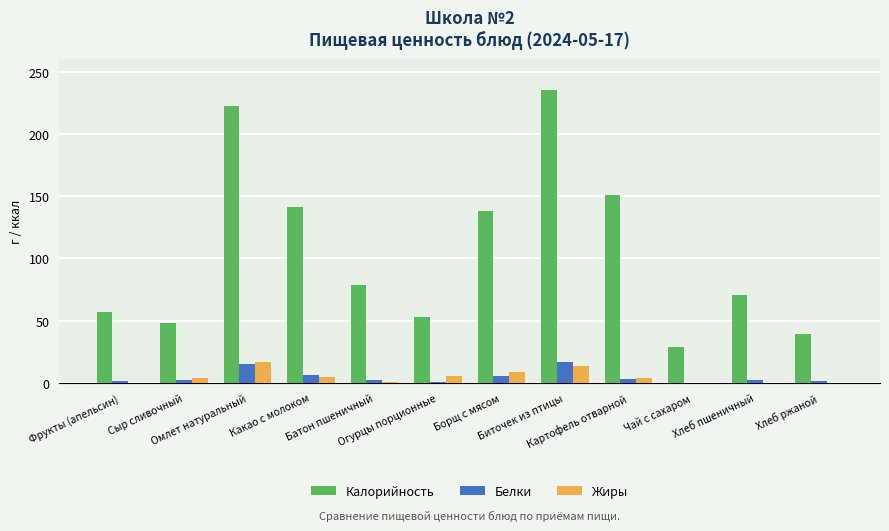

What is the maximum value shown in the chart?

234.9